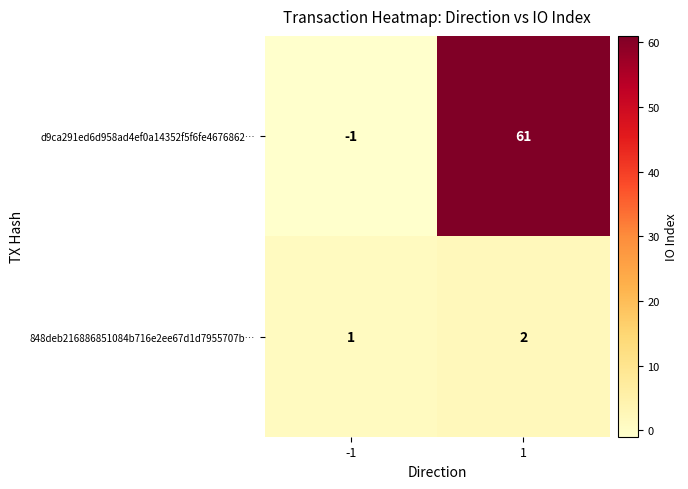

Is it true that 848deb216886851084b716e2ee67d1d7955707b… equals 1 at 1?

False